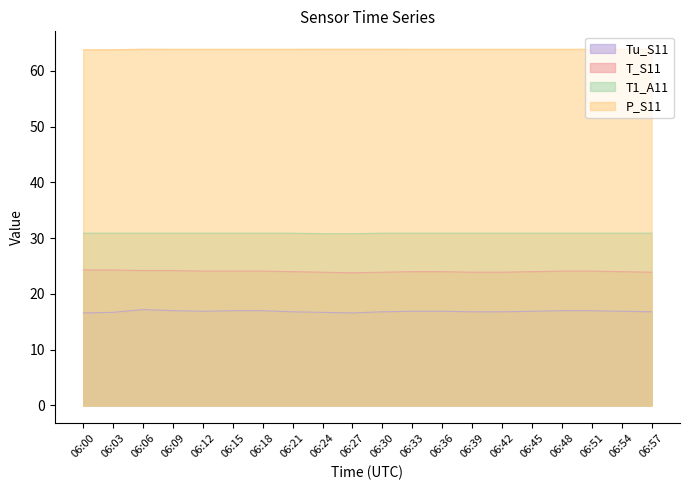

Is the value of Tu_S11 at 06:33 greater than the value of T1_A11 at 06:30?

No